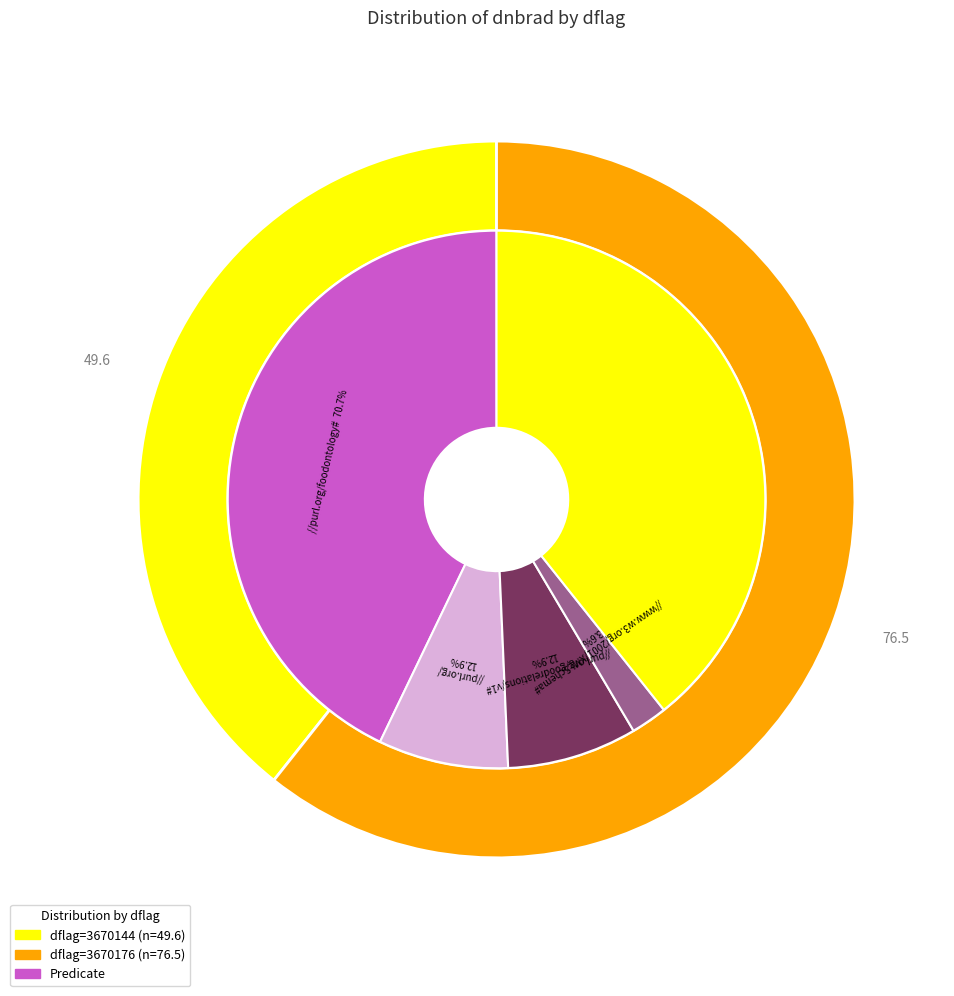

To the nearest percent, what portion does 27 represent?

2%